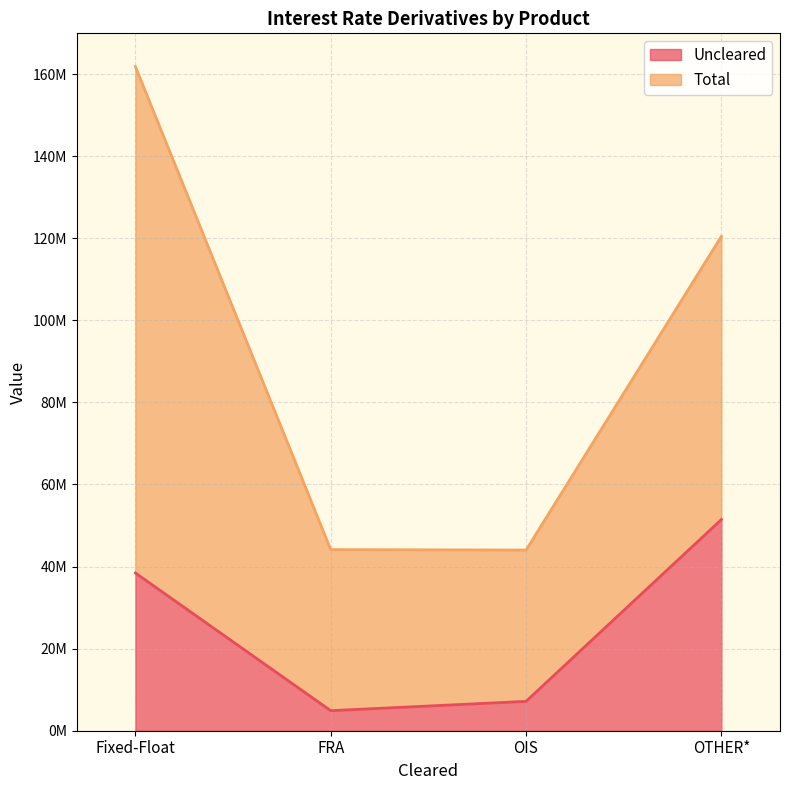

Read the value at OTHER*, to the nearest 10.

51458810